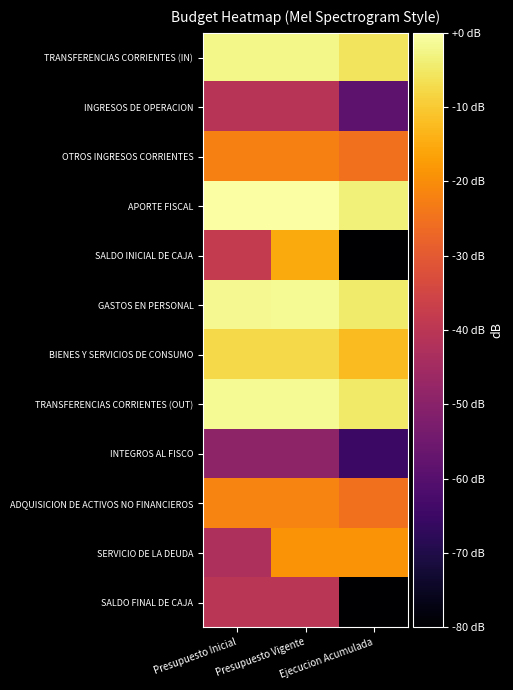

Which series changed the most between Presupuesto Inicial and Presupuesto Vigente?

SERVICIO DE LA DEUDA